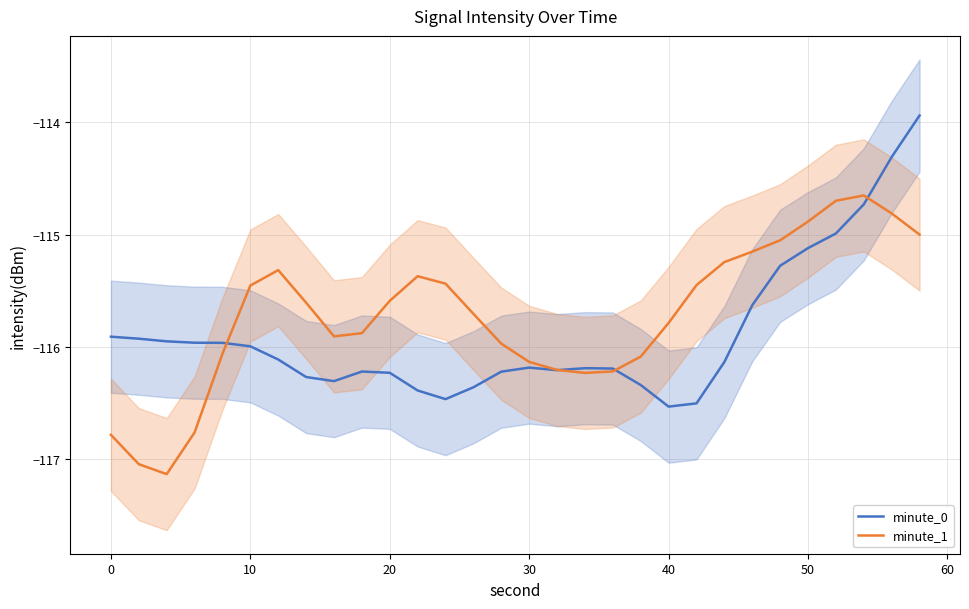

Is it true that minute_0 equals -69.4 at 10?

False